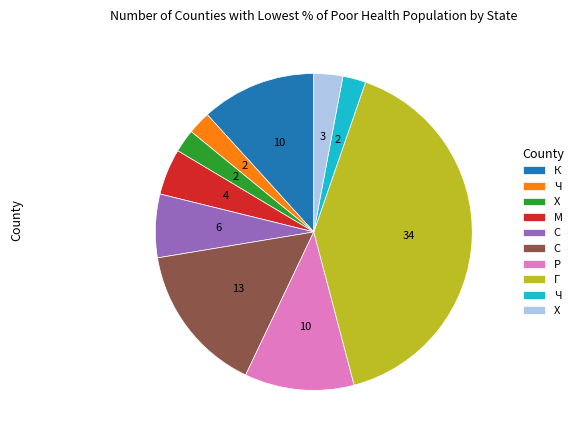

Is there any slice that represents more than half of the pie?

No